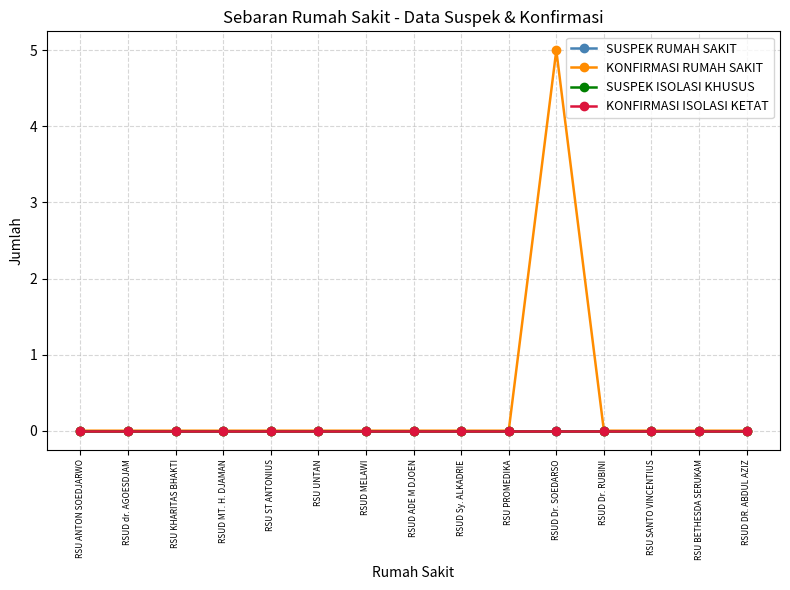

At which category is the sum across all series the highest?

RSUD Dr. SOEDARSO